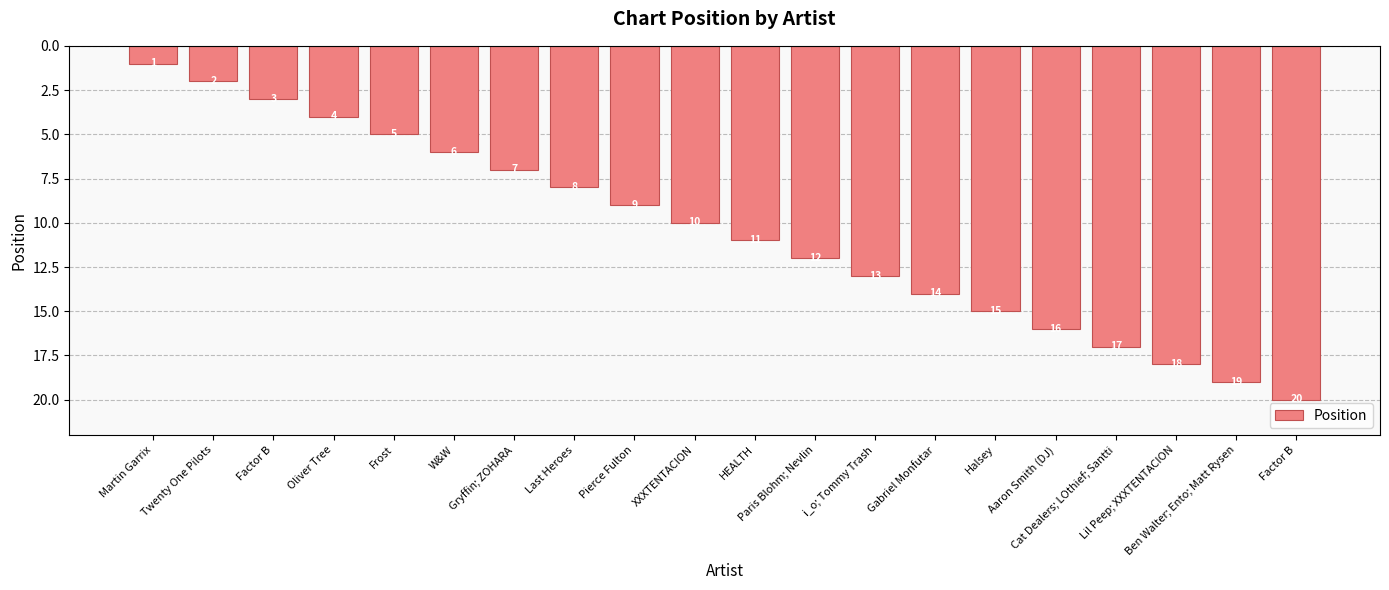

How many data points are less than 11?

10